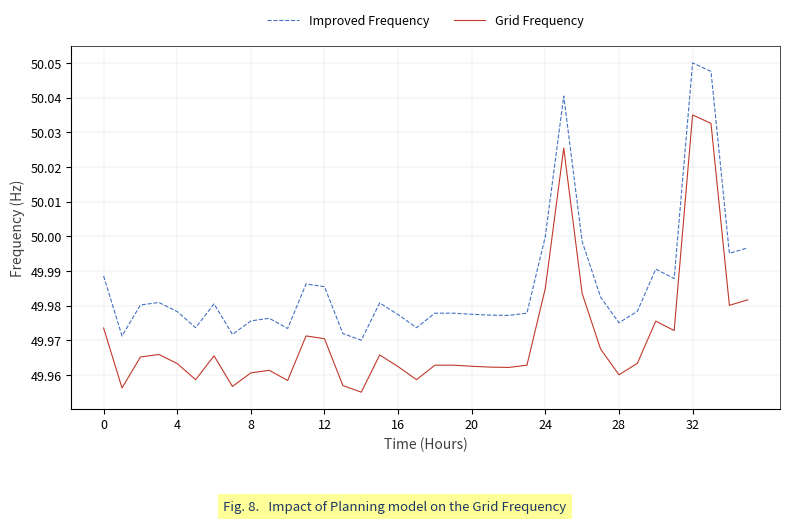

List the series in order of their peak value, highest first.

Improved Frequency, Grid Frequency